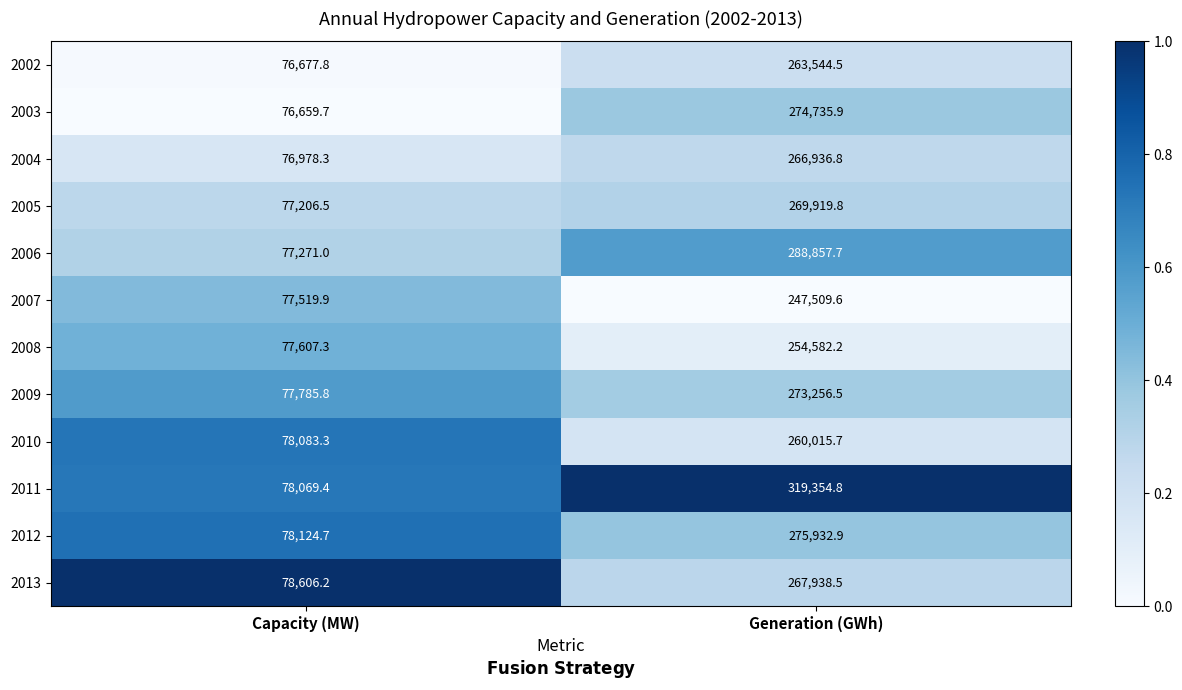

How many data points does each series have?

2